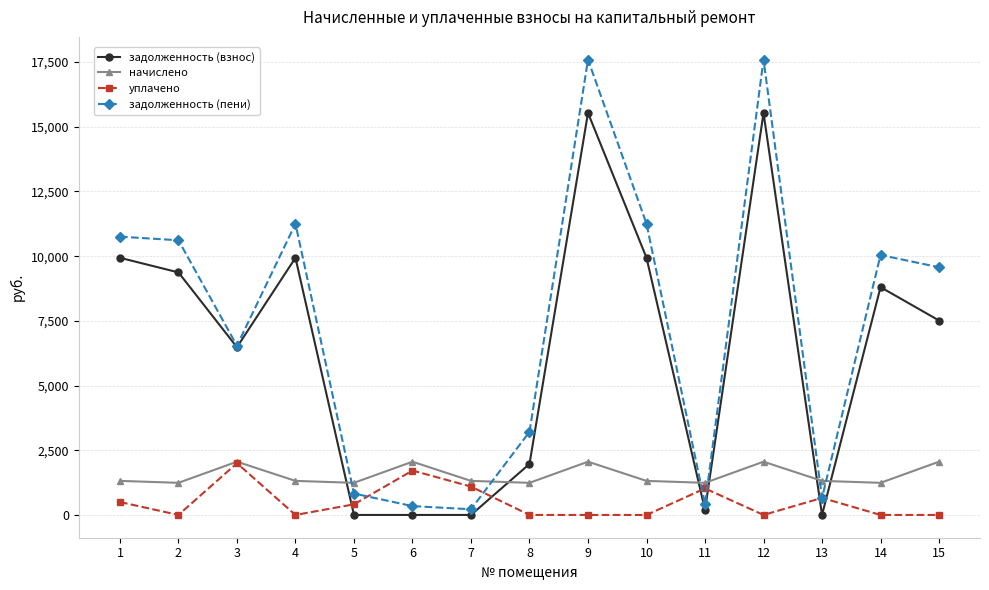

What is the value of the начислено point at the 15th from the left?

2058.2